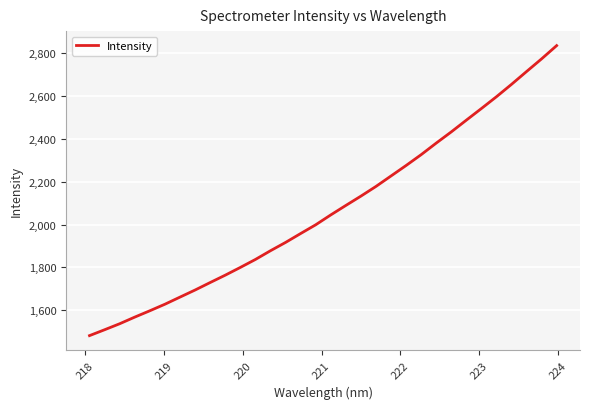

What is the maximum value shown in the chart?

2836.0